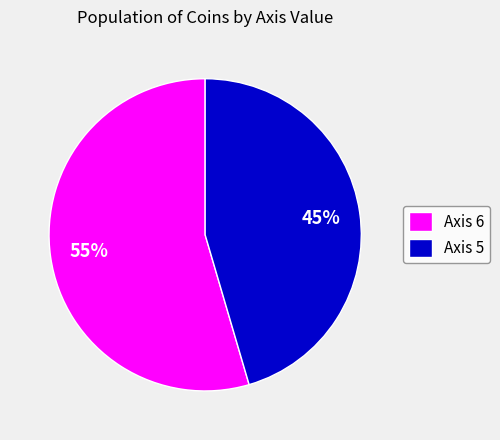

To the nearest percent, what is the average slice percentage?

50%